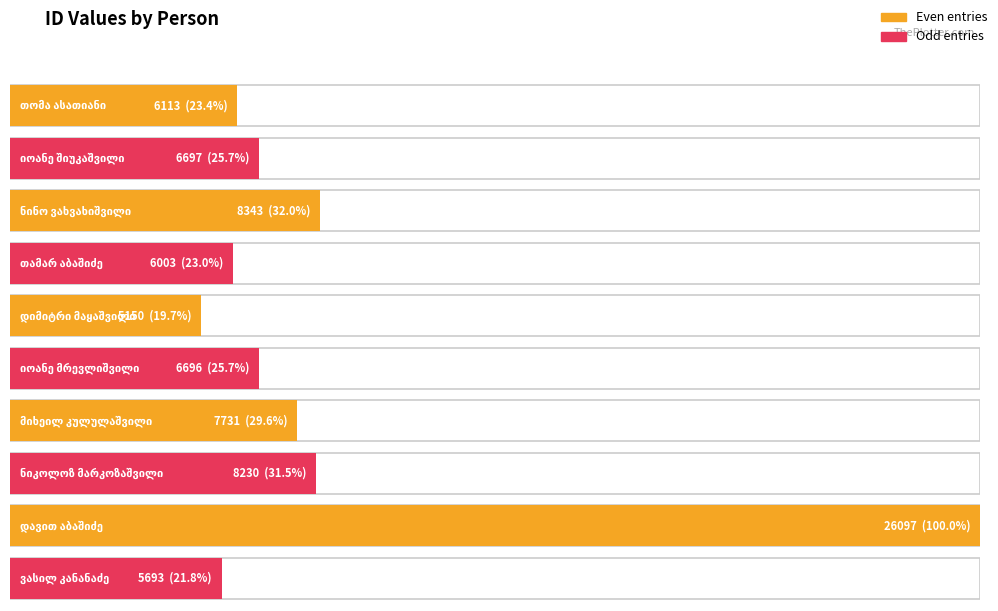

What position from the right is თამარ აბაშიძე?

7